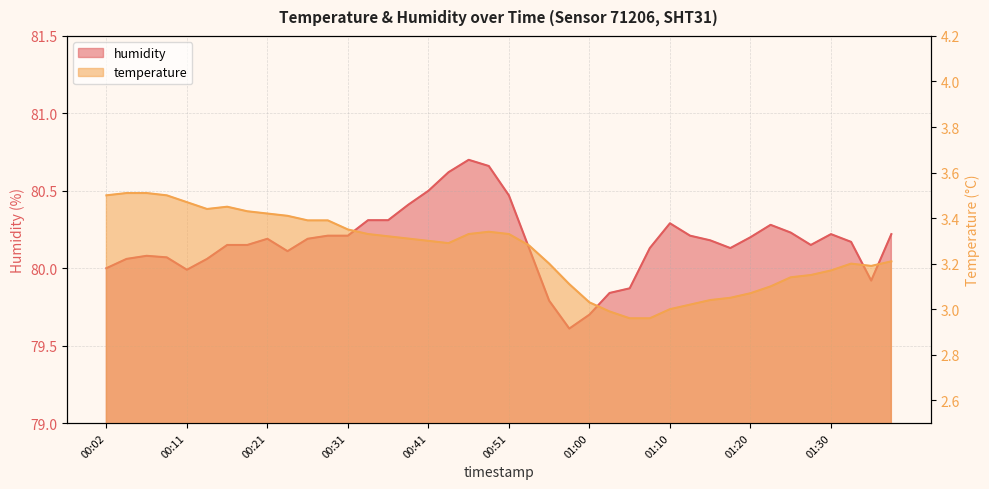

True or false: humidity and temperature intersect in this chart.

False